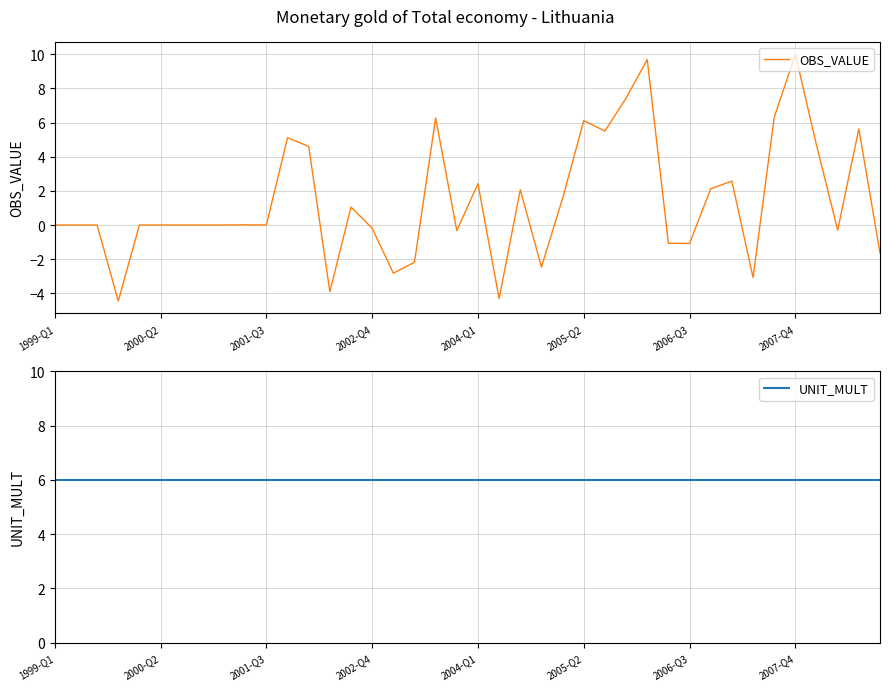

At 14, list the series in order from largest to smallest.

UNIT_MULT, OBS_VALUE